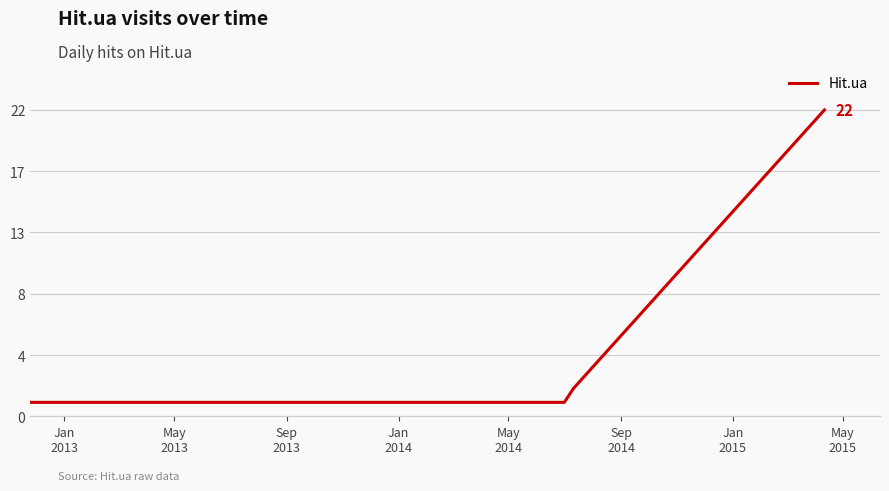

Does the chart have visible grid lines?

Yes